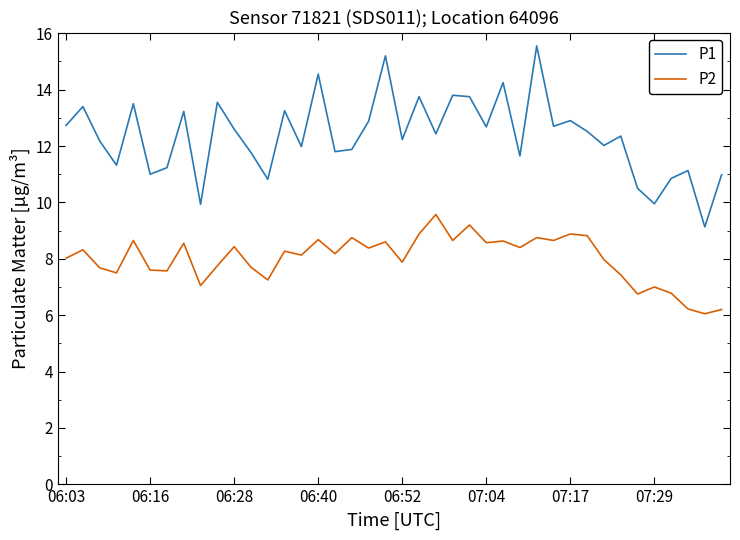

Which series has the largest total across all categories?

P1